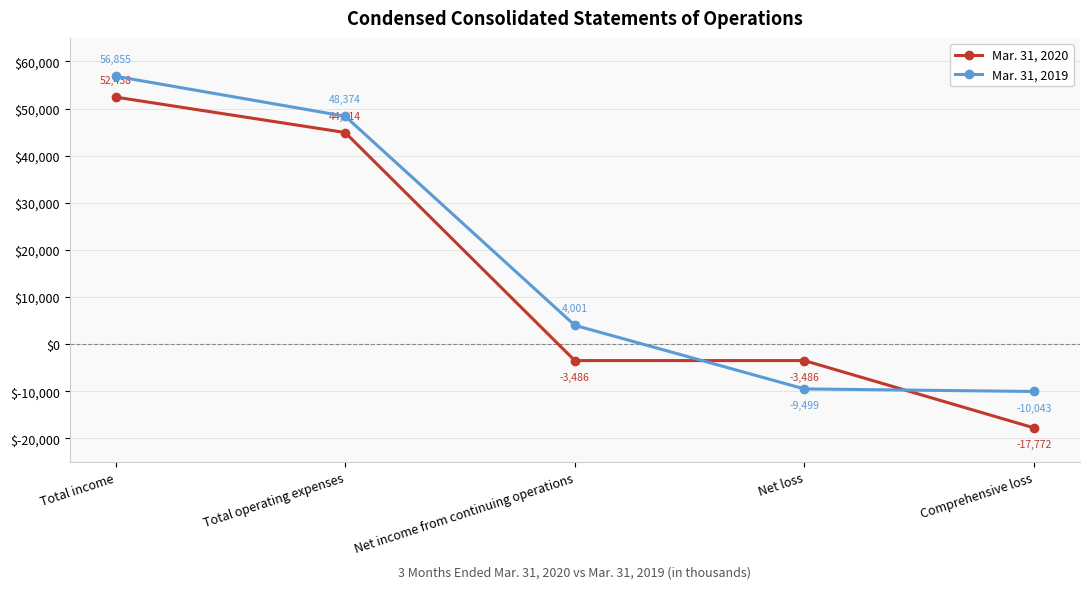

What is the difference between the second highest and minimum values in the Mar. 31, 2019 series?

58417